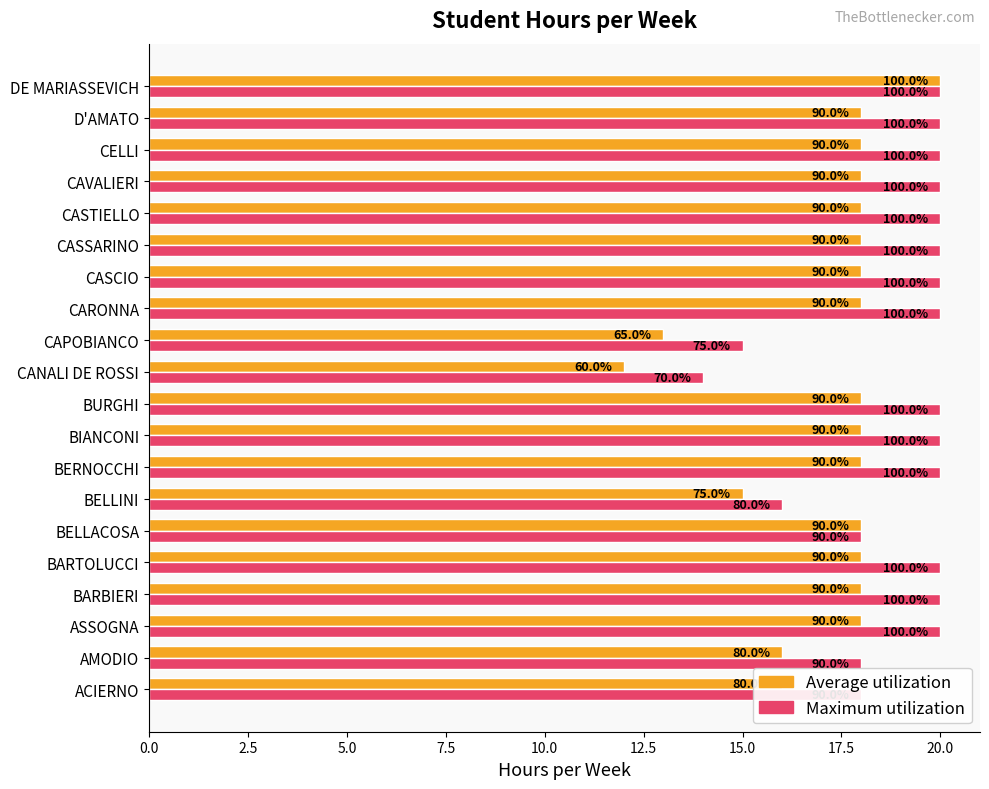

What are all the series names shown in the legend?

Average utilization, Maximum utilization